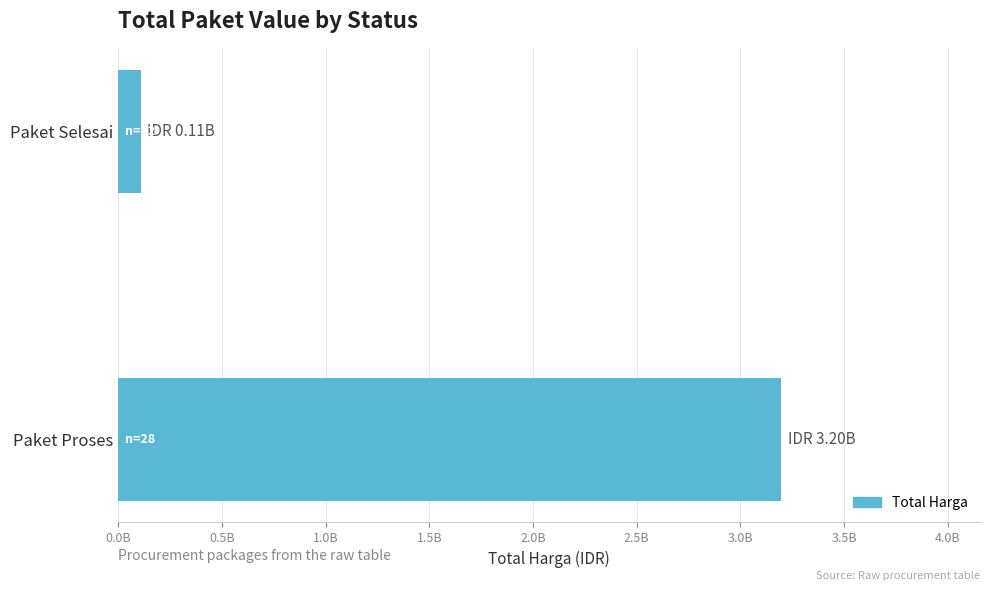

Are the bars horizontal?

Yes